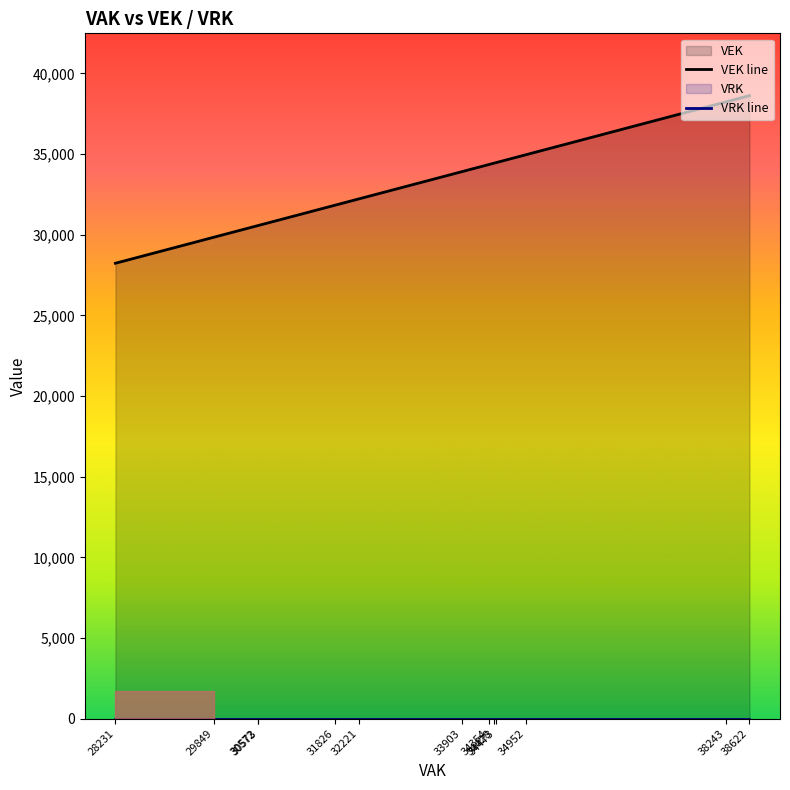

The value of VRK line at 34952 is 0. True or false?

True